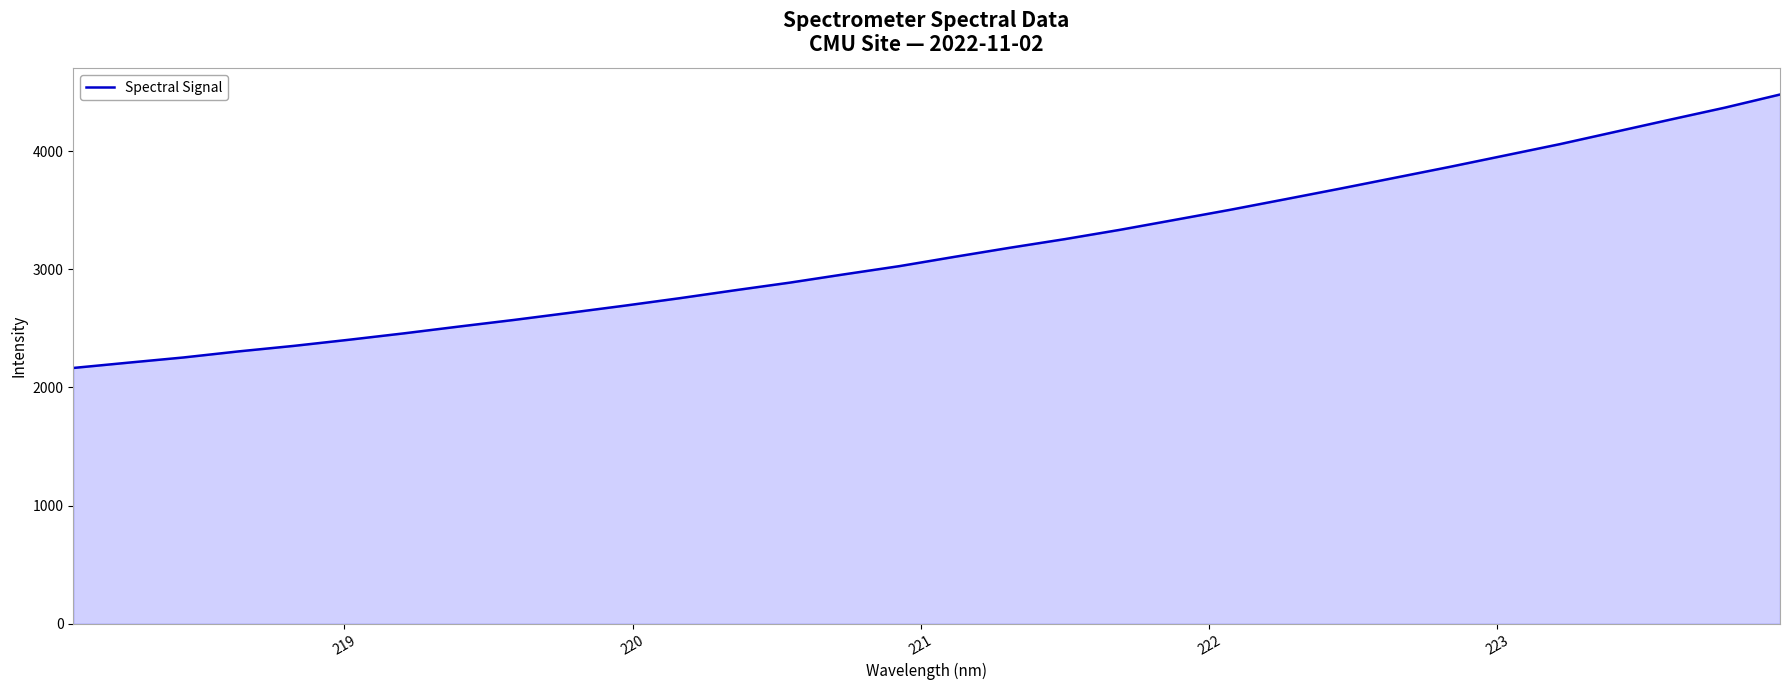

What is the difference between the maximum and minimum values?

2314.0